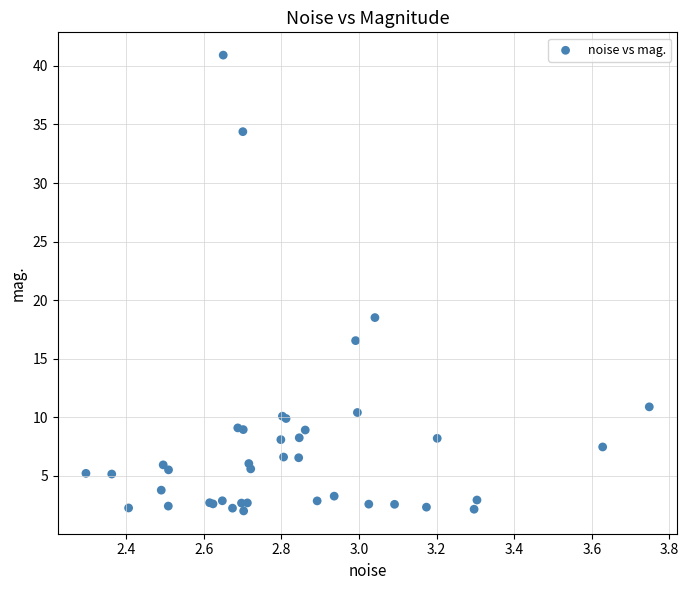

What Y value in the scatter plot is closest to 21?

18.5